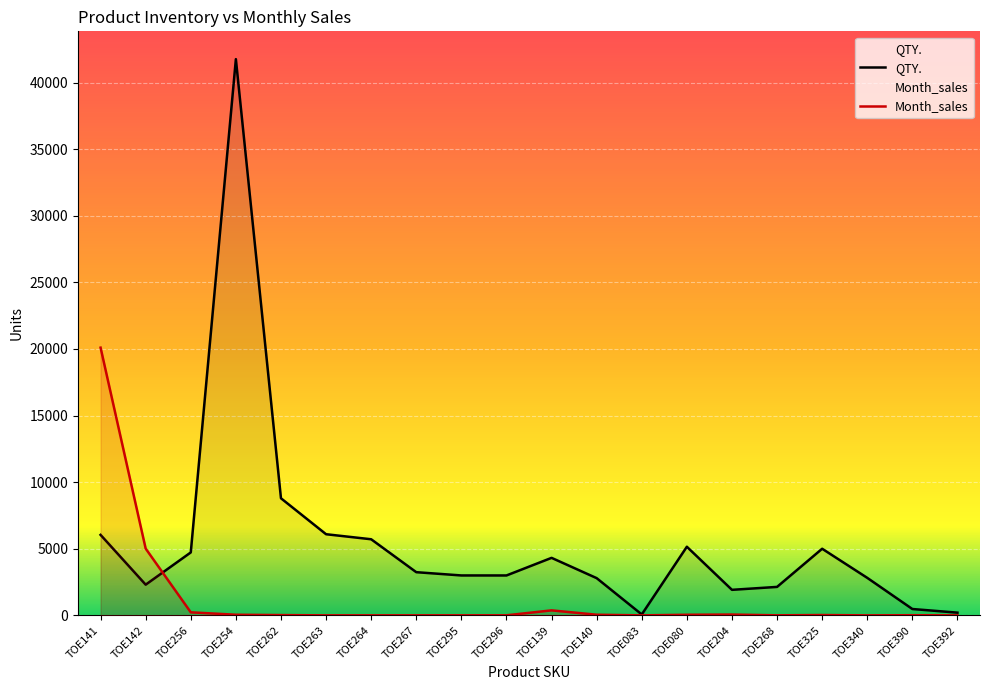

Between TOE140 and TOE325, which is larger?

TOE325